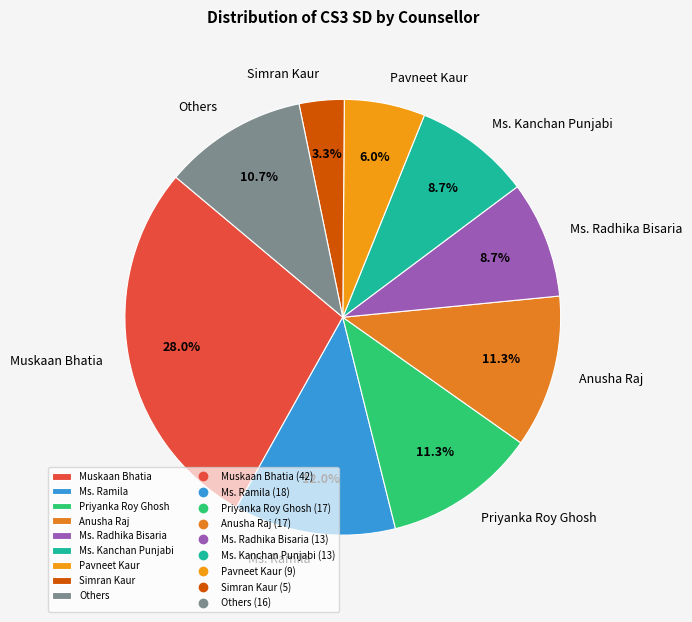

True or false: Ms. Ramila accounts for 12% of the total.

True